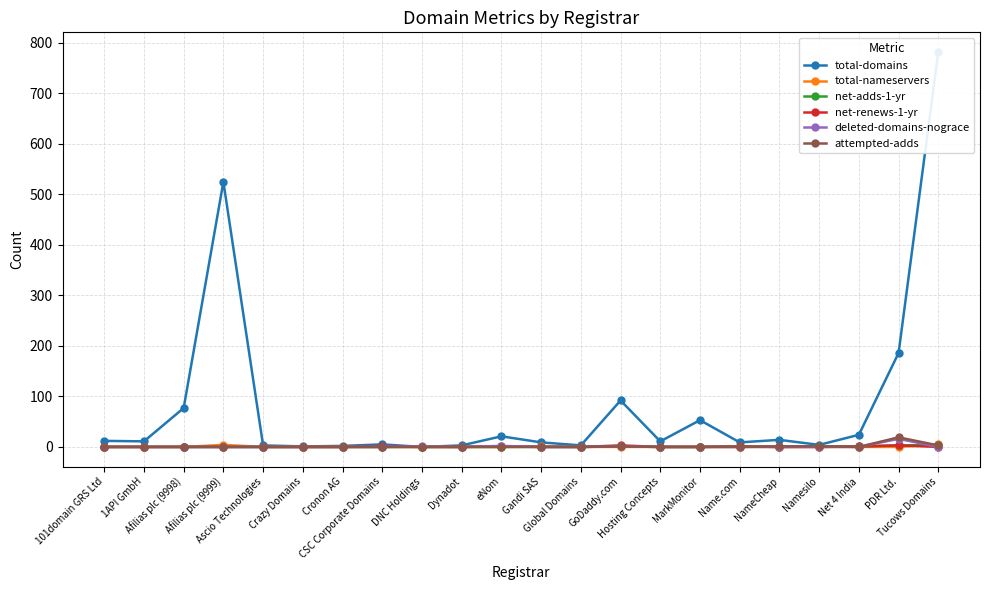

What is the total value across all series at Cronon AG?

2